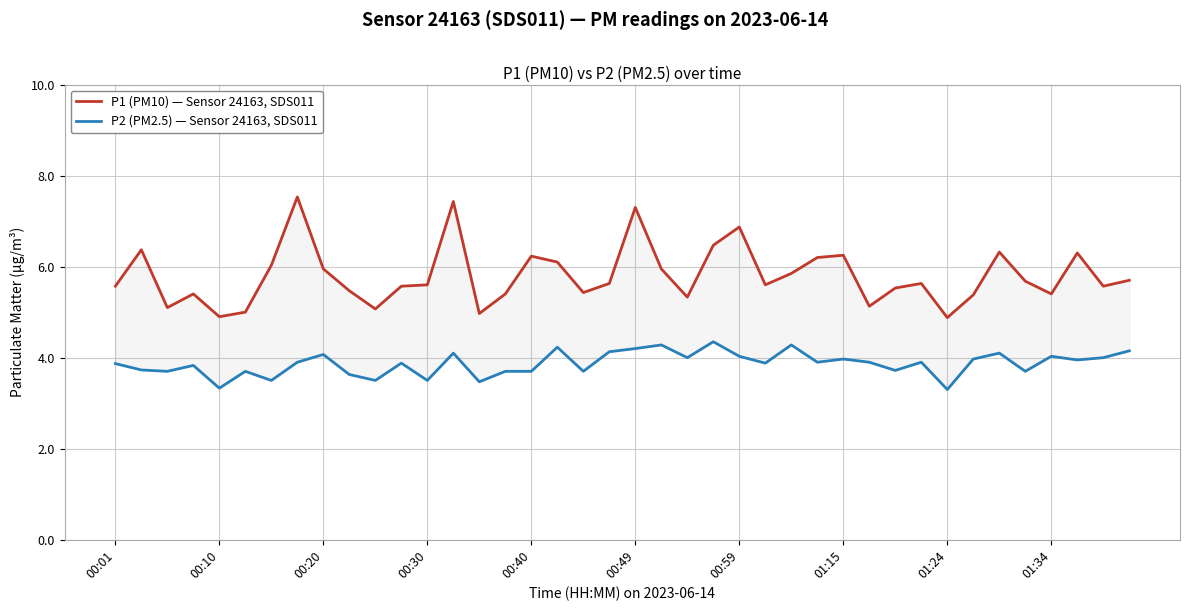

How many series are shown in this chart?

2